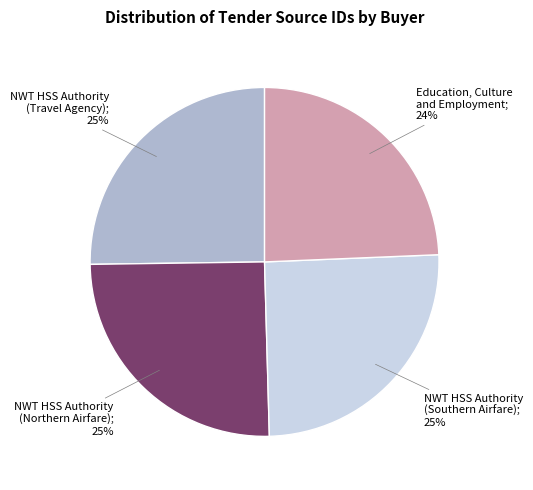

How many slices are in this pie chart?

4